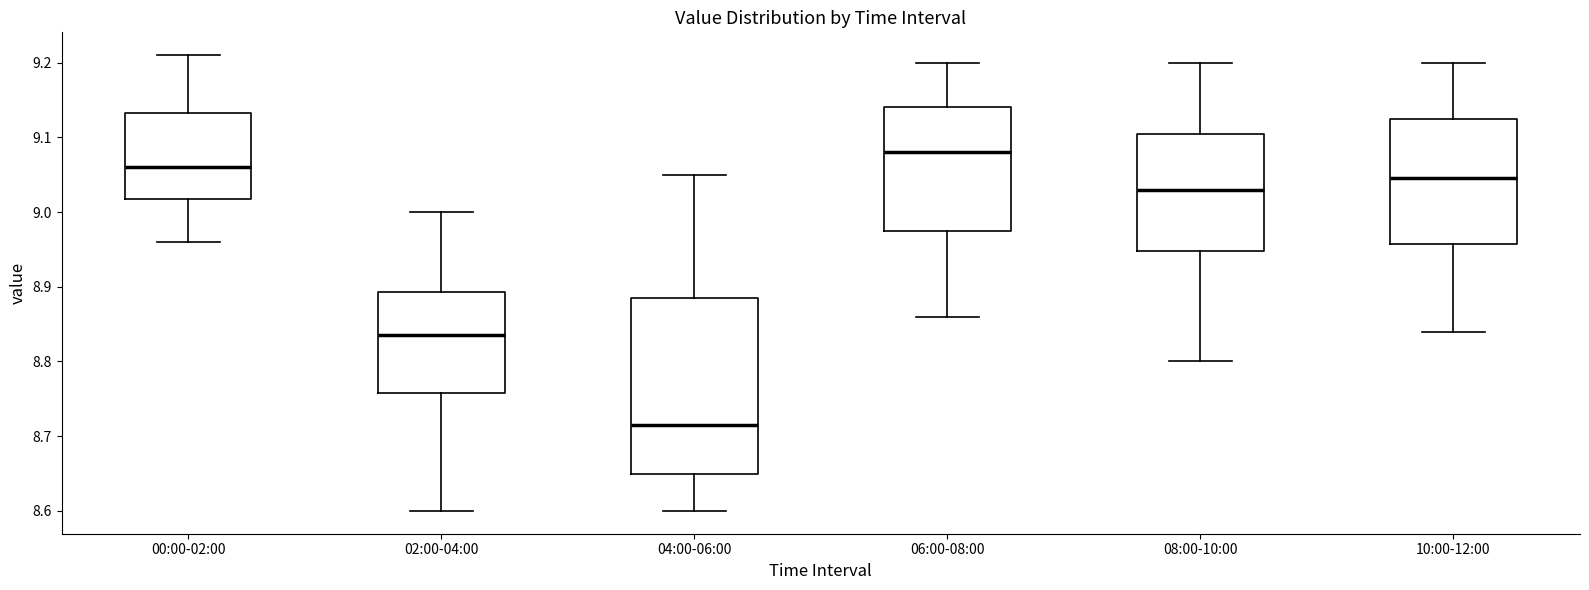

Where is the upper edge of the box for 08:00-10:00 on the y-axis? The values are not printed on the chart, so give them approximately, as read against the axis.

9.11